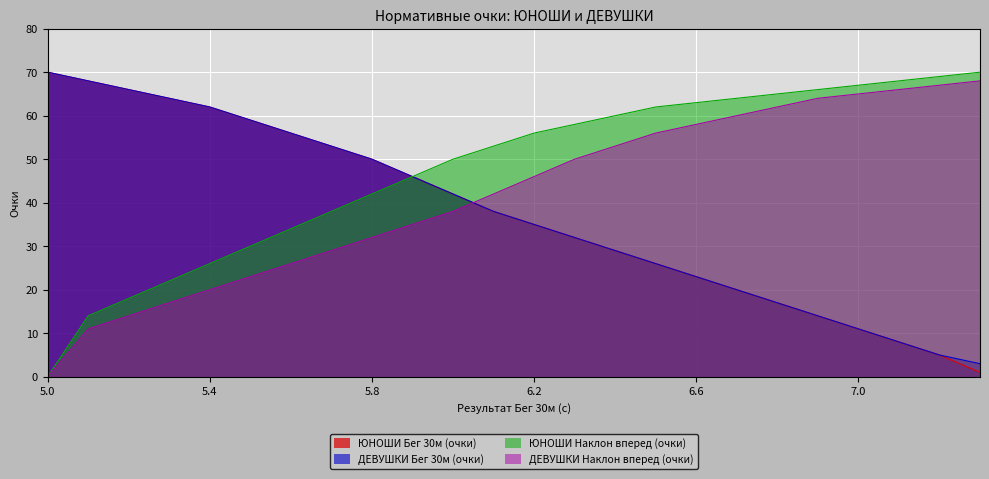

What is the highest value of the ДЕВУШКИ Наклон вперед (очки) series?

68